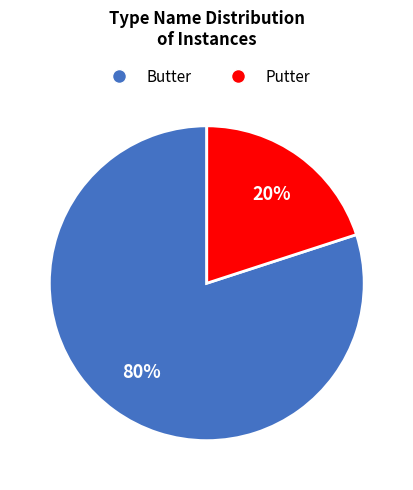

What percentage is the Butter slice, to the nearest percent?

80%